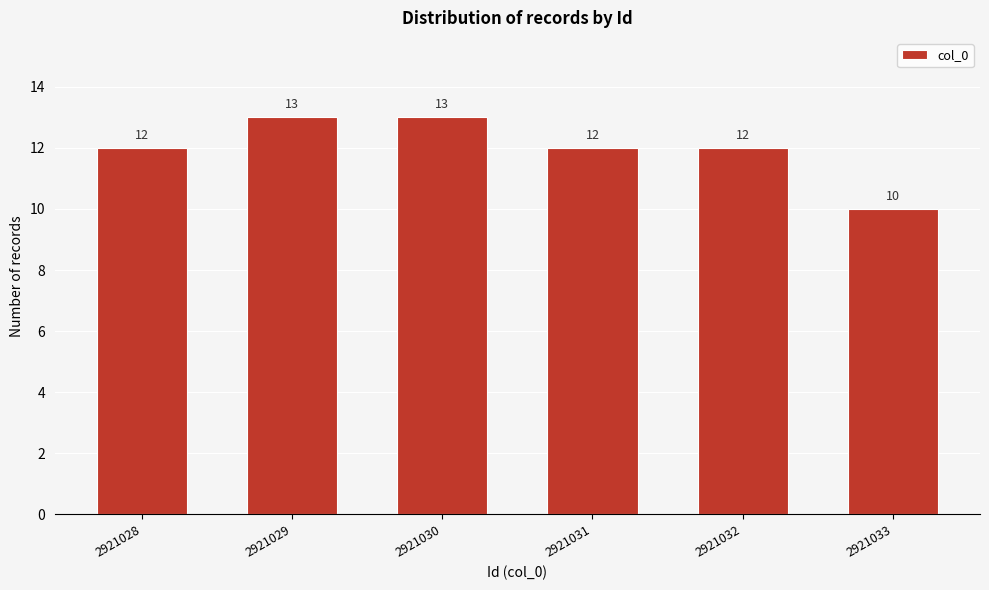

Reading right to left, list all the values displayed in this chart.

10	12	12	13	13	12